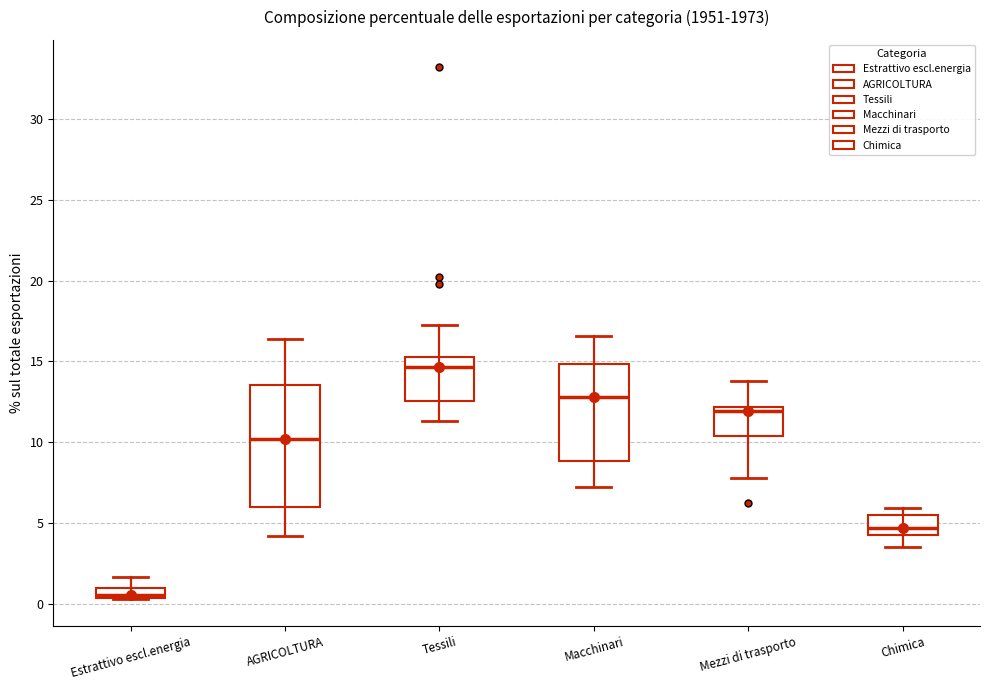

Where is the upper edge of the box for Estrattivo escl.energia on the y-axis? The values are not printed on the chart, so give them approximately, as read against the axis.

1.0